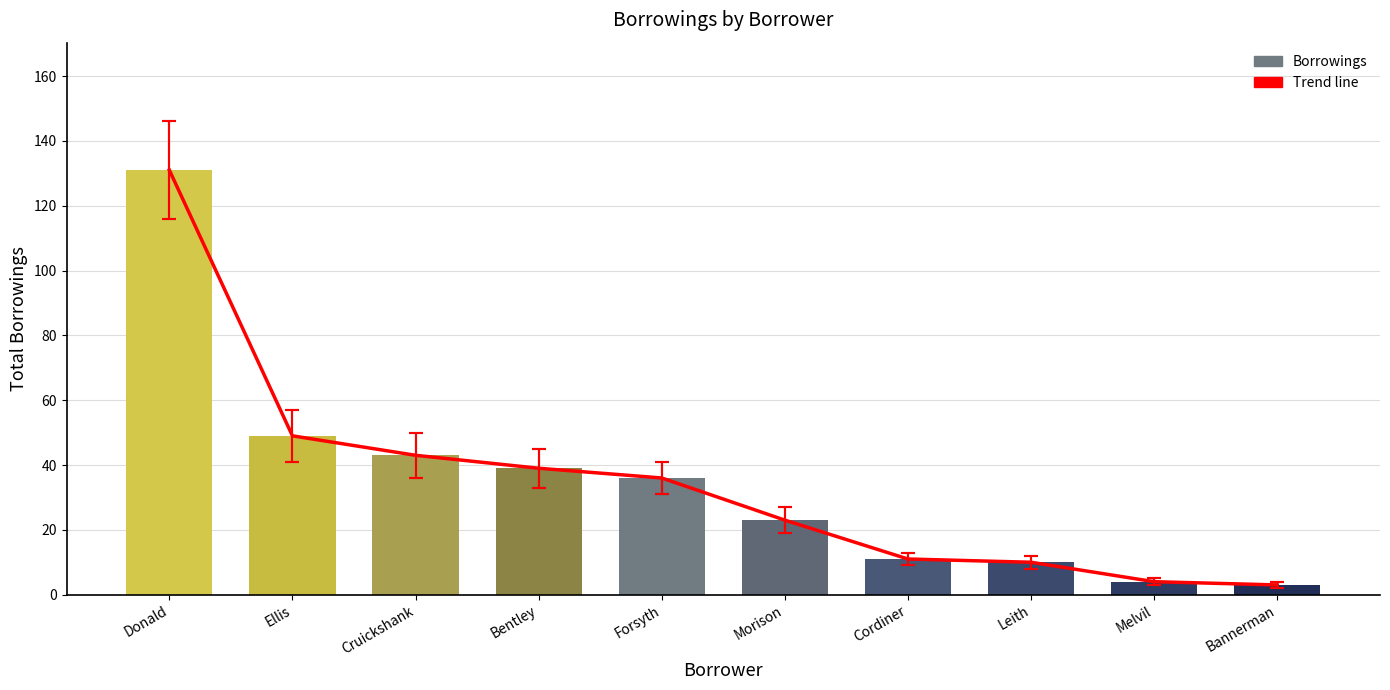

The Trend line series shows 39 at Donald. True or false?

False